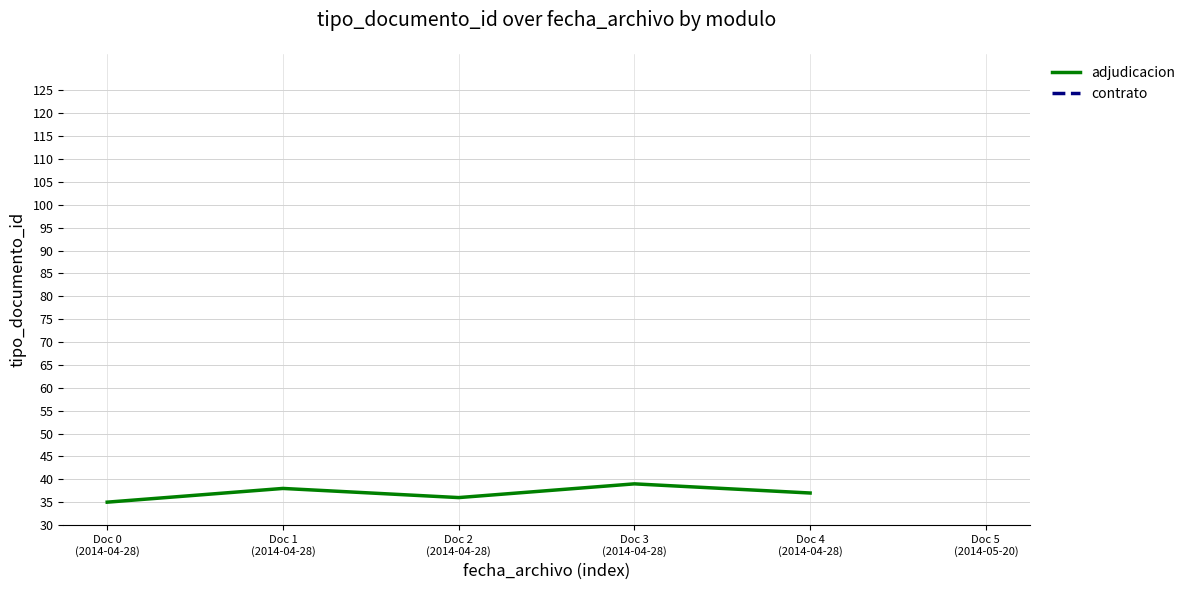

True or false: there are more than 2 points higher than both neighbors.

False